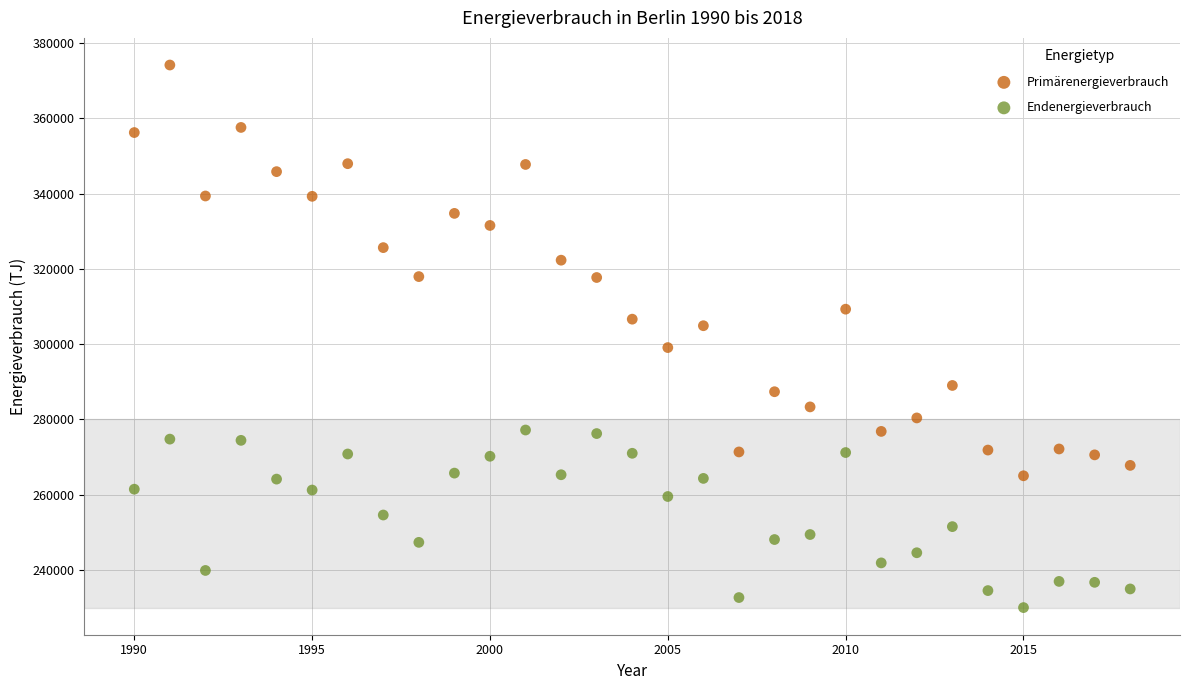

Which series contains the highest Y value?

Primärenergieverbrauch